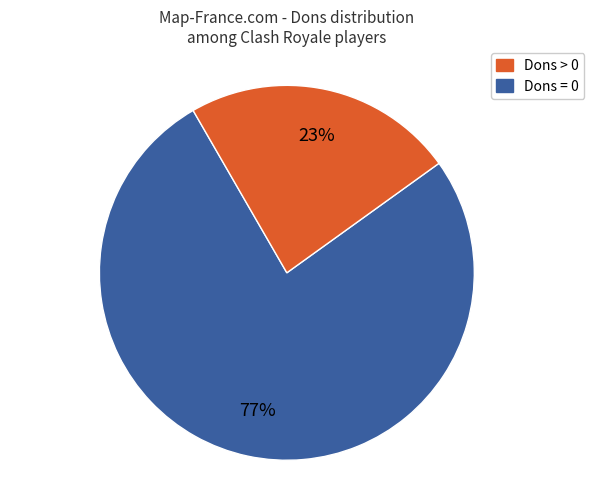

Does any single category account for the majority?

Yes